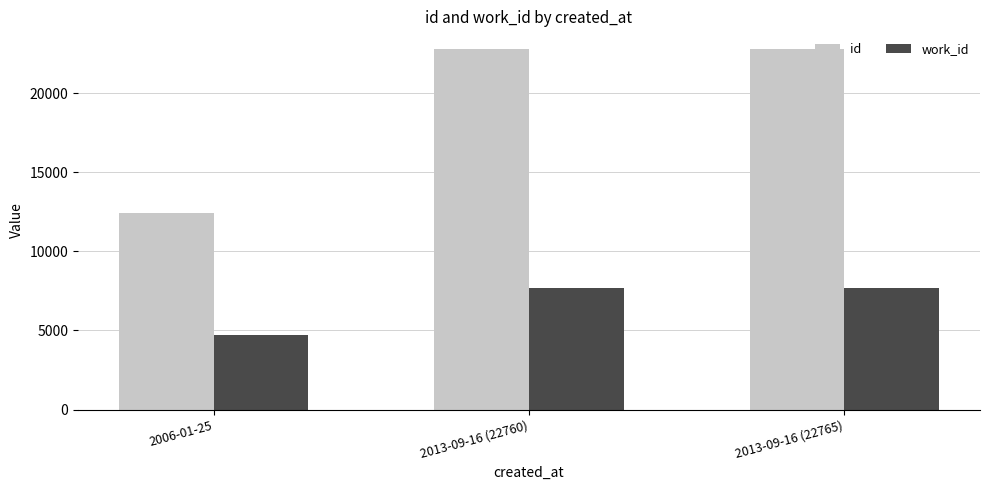

How many work_id values are between 4708 and 7675?

3